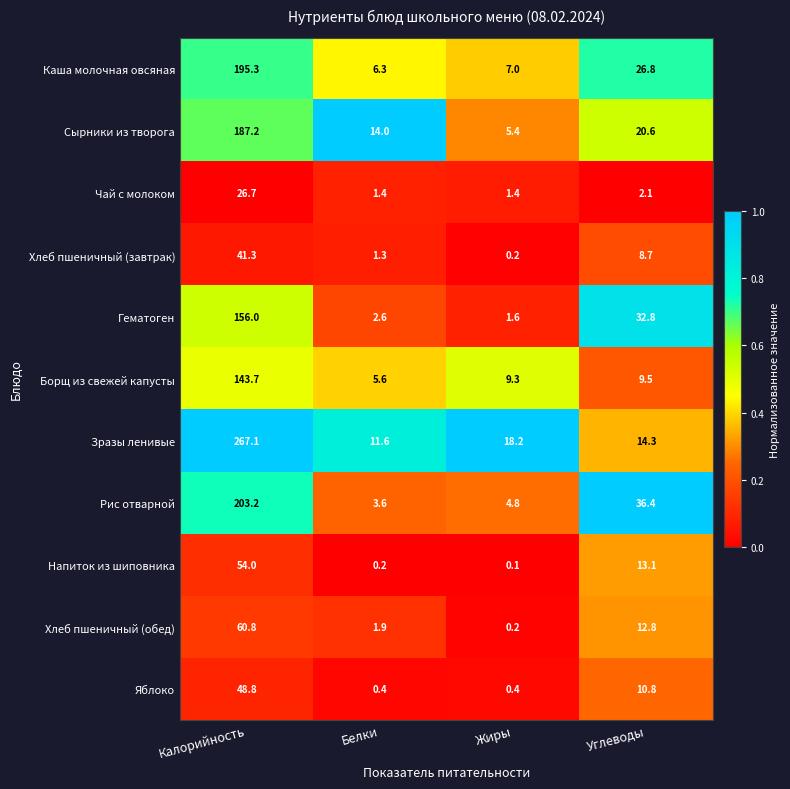

What is the difference between the maximum and minimum values in the Каша молочная овсяная series?

189.0